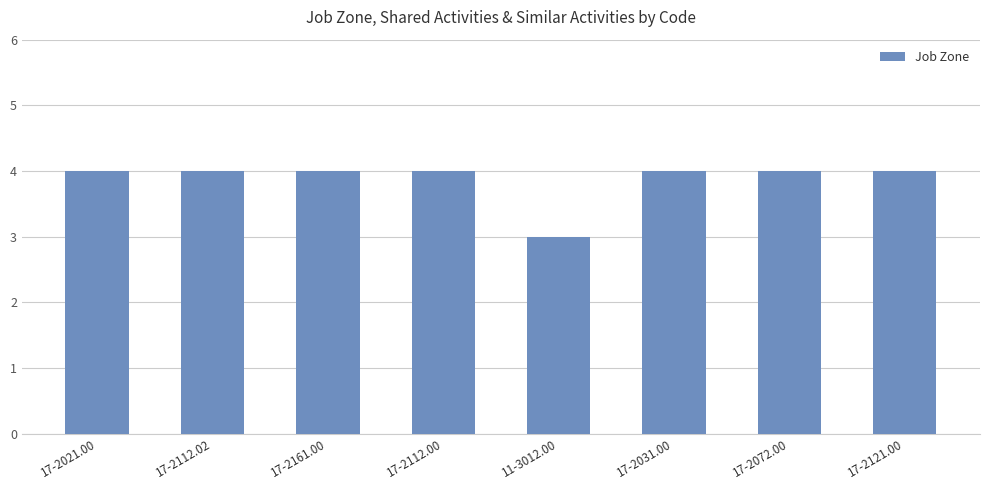

Which label corresponds to the smallest value in the chart?

11-3012.00